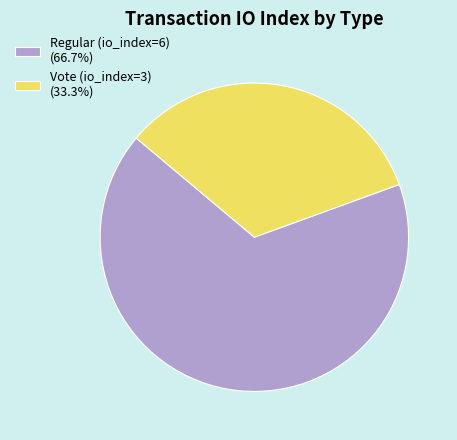

The Vote (io_index=3) slice represents 33% of the pie. True or false?

True